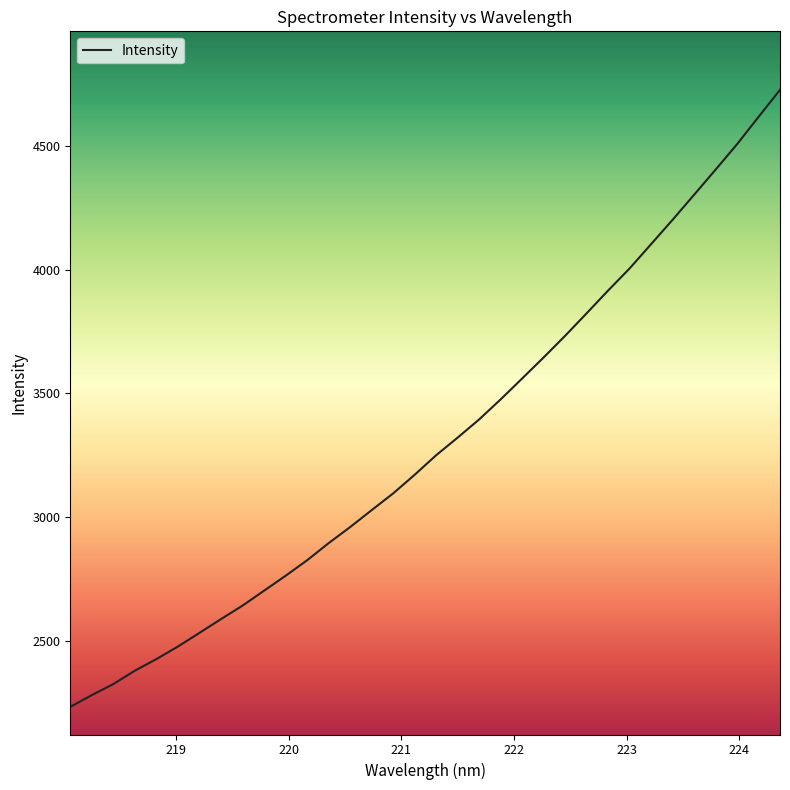

What is the maximum value shown in the chart?

4727.2